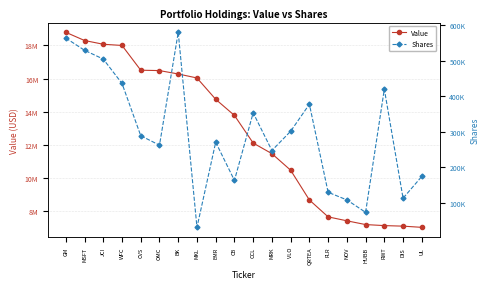

List the labels in order of Value value, smallest first.

UL, DIS, RWT, HUBB, NOV, FLR, QRTEA, VLO, MRK, CCL, CB, EMR, MKL, BK, OMC, CVS, WFC, JCI, MSFT, GM